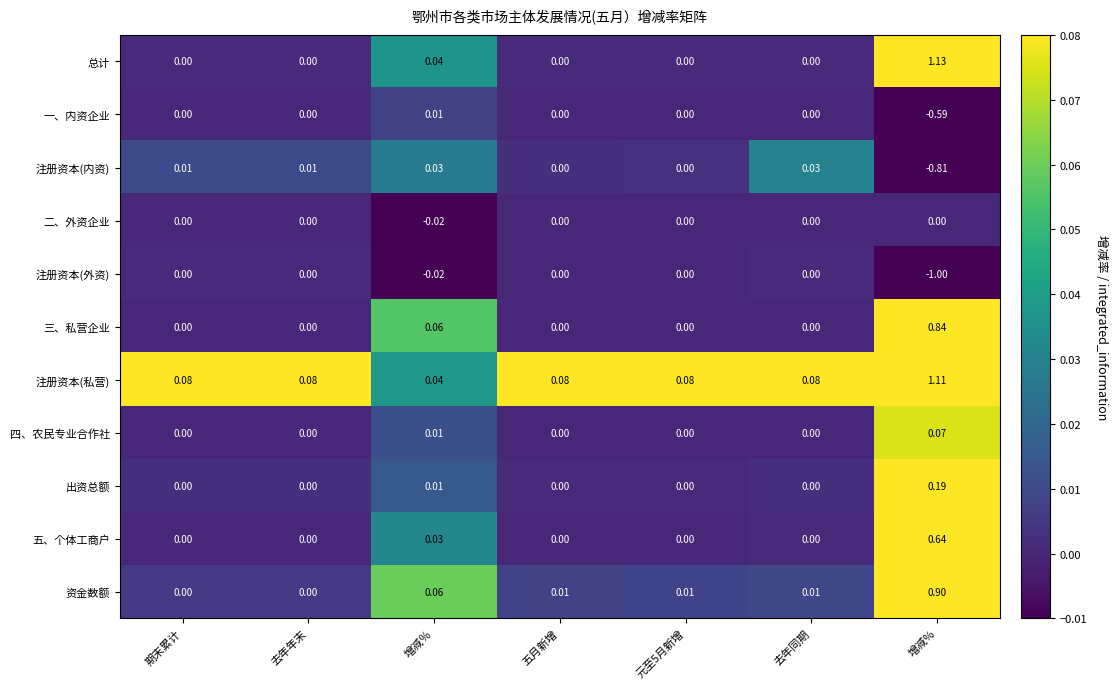

At which label is 注册资本(私营) closest to 0?

增减％